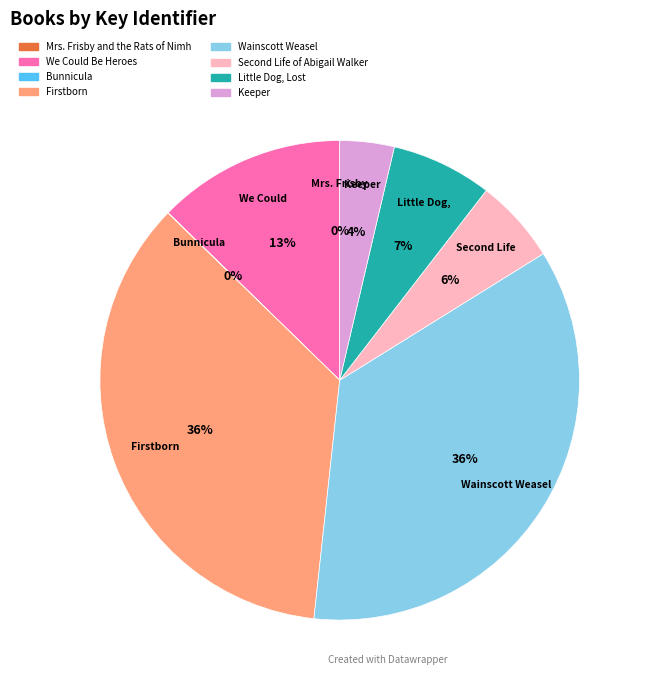

To the nearest percent, what is the average slice percentage?

12%